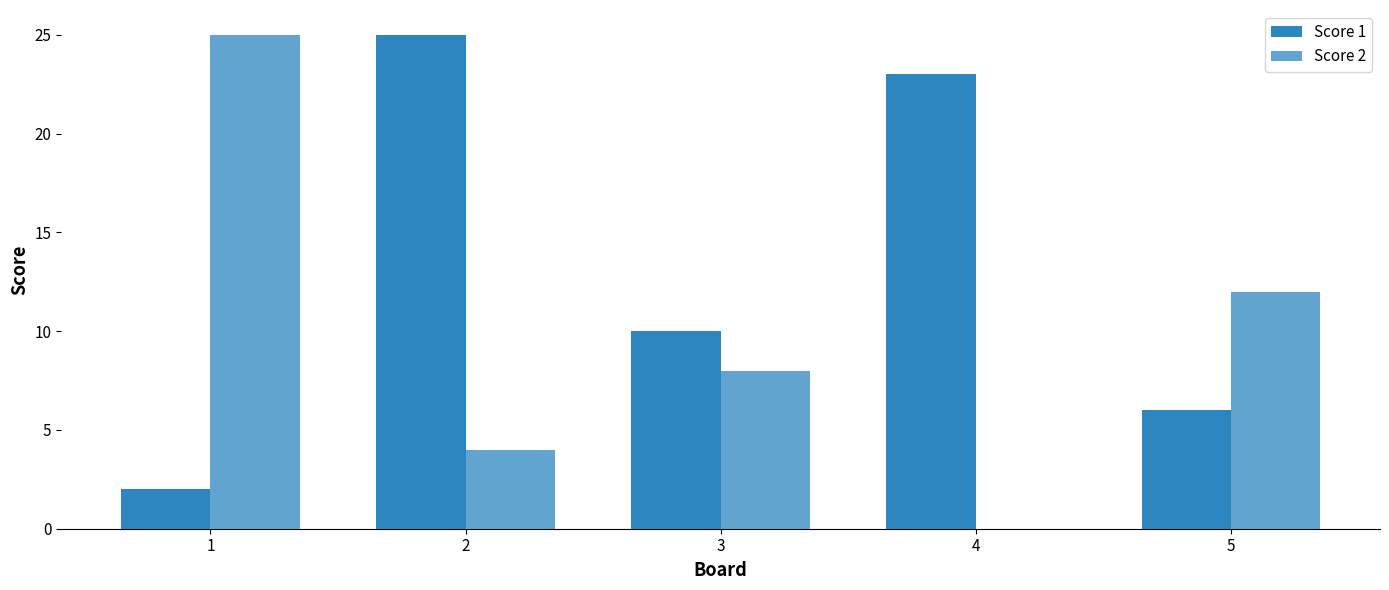

How many values in Score 2 are above zero?

4